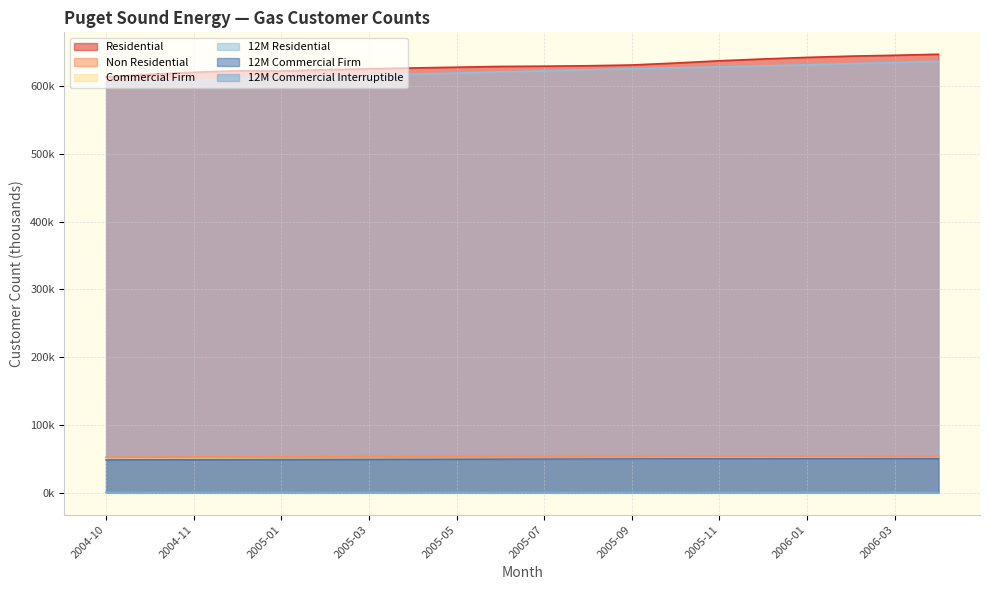

List the series in order of their peak value, highest first.

Residential, 12M Residential, Non Residential, Commercial Firm, 12M Commercial Firm, 12M Commercial Interruptible